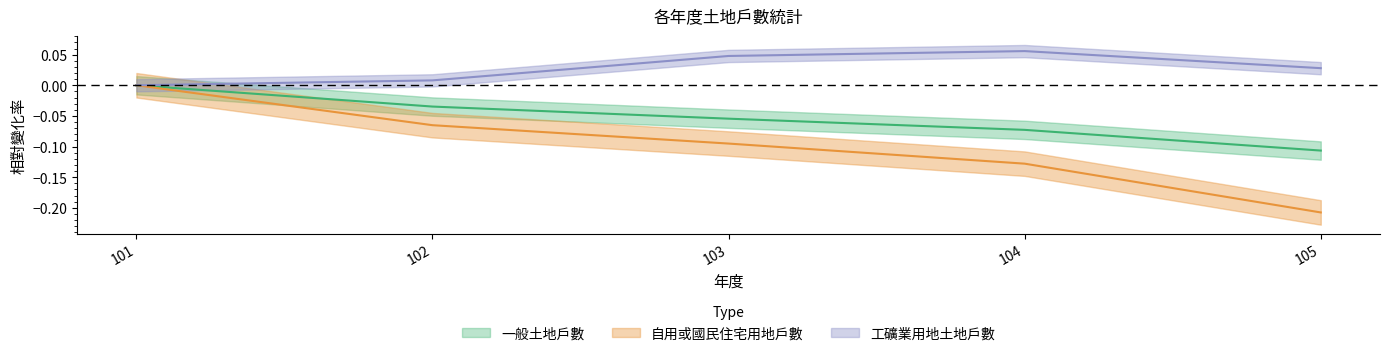

Count the 自用或國民住宅用地戶數 values in the range 0 to 1.

1